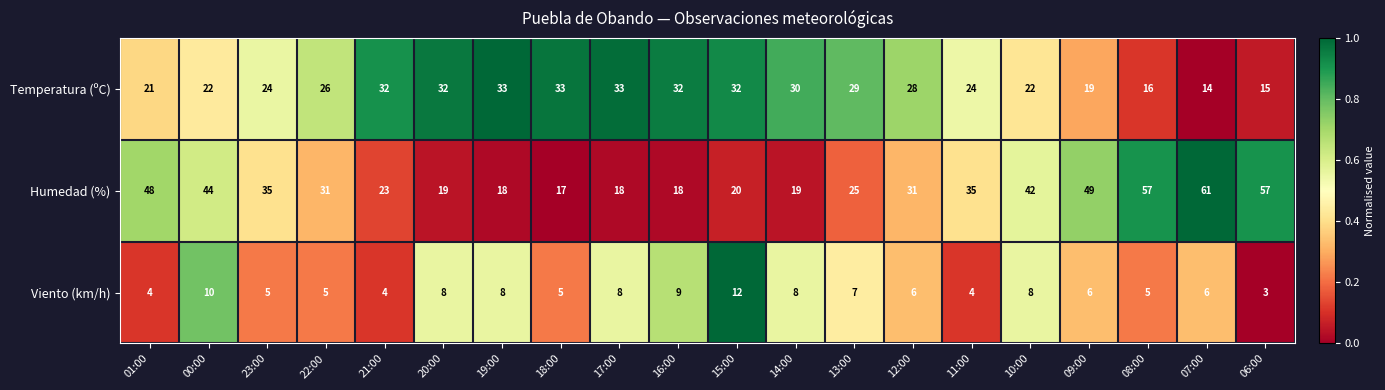

Rank the series by their maximum value, from lowest to highest.

Viento (km/h), Temperatura (ºC), Humedad (%)